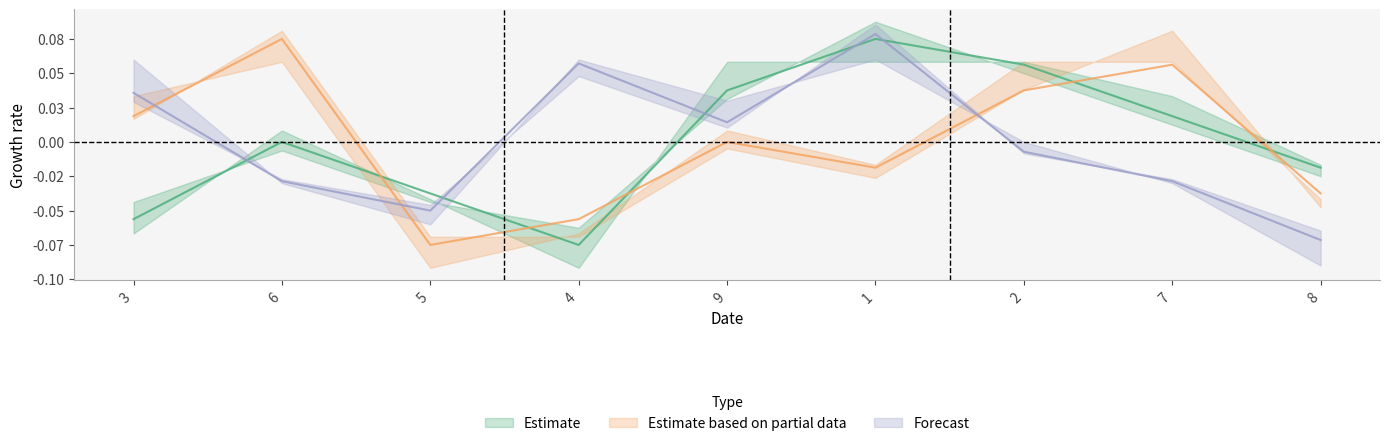

At which category does Estimate based on partial data reach its first local valley?

5